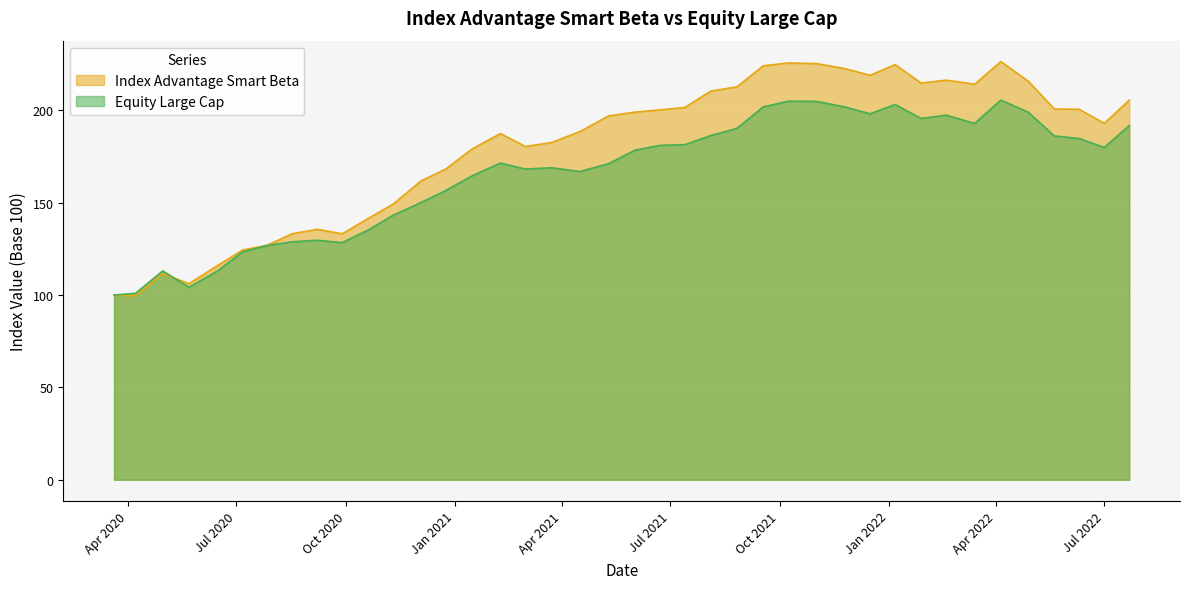

Is it true that Equity Large Cap equals 190.3 at 2021-08-26?

True